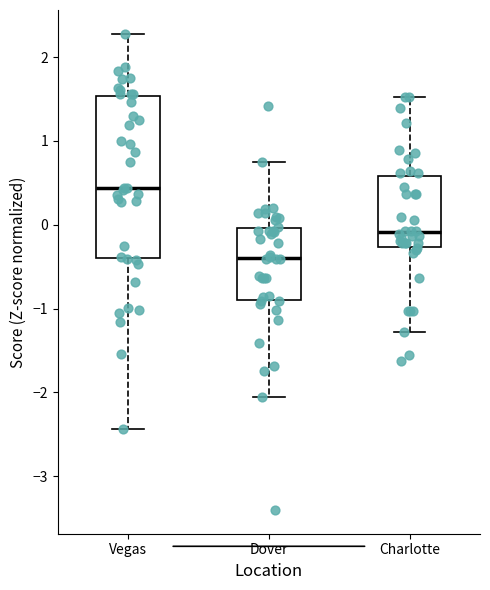

Which box's median line is the lowest?

Dover